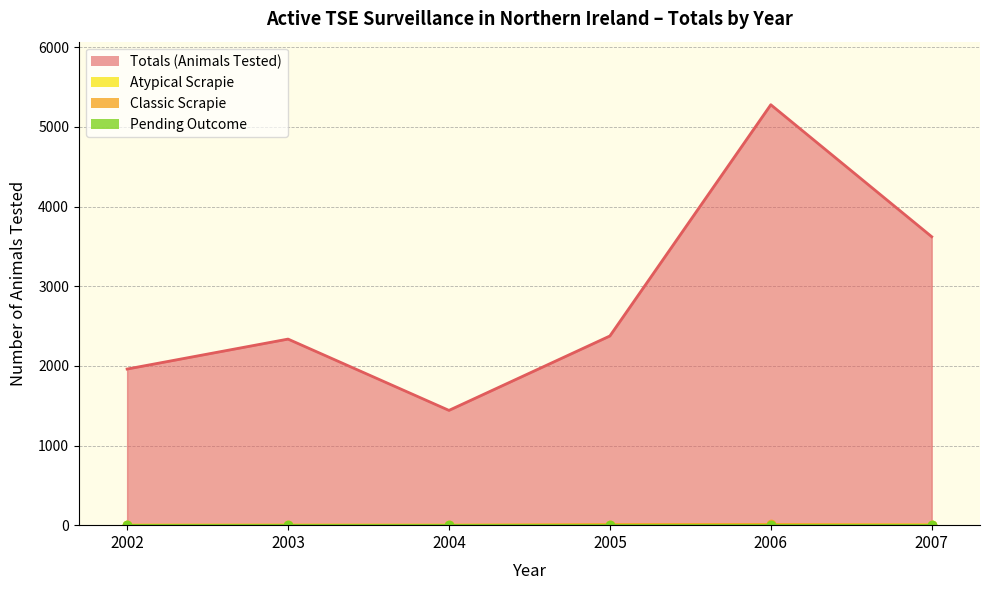

Which series has the widest spread of values?

Totals (Animals Tested)